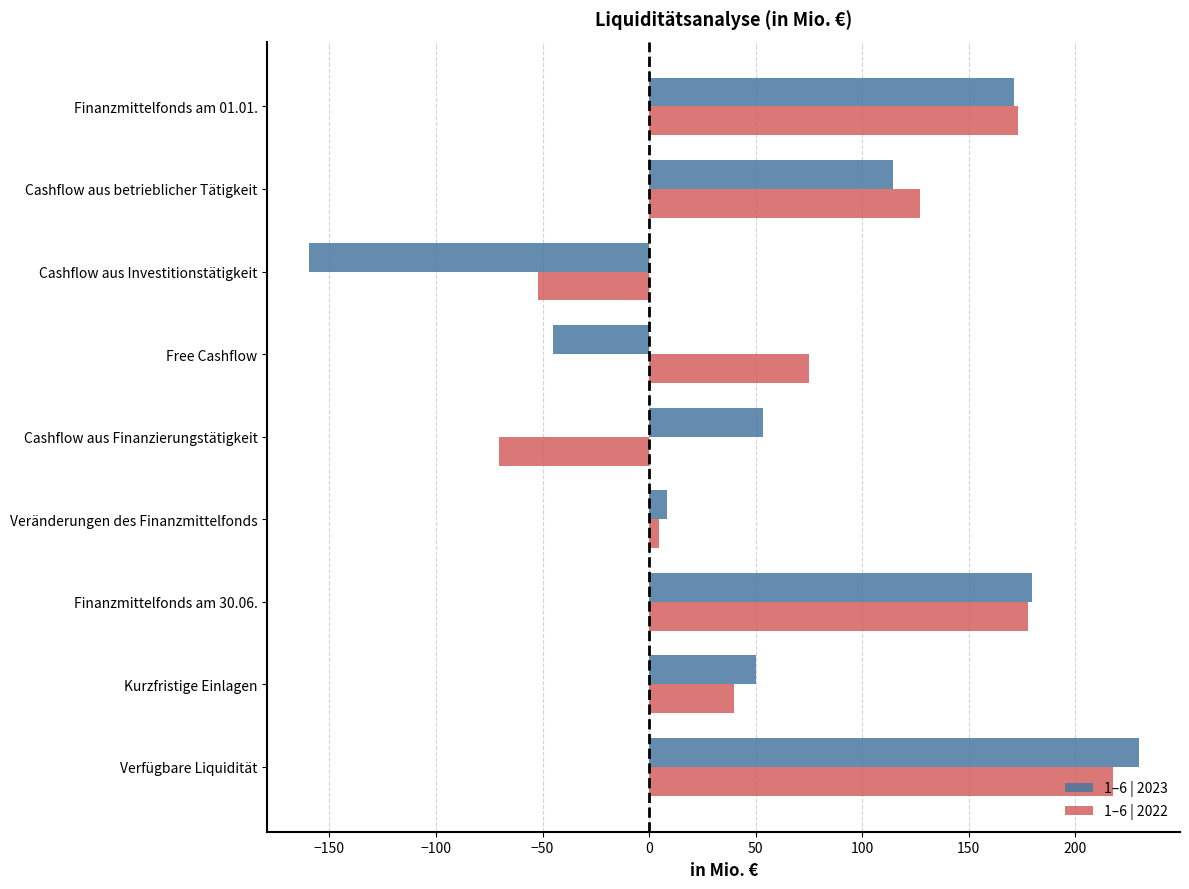

What is the total value across all series at Cashflow aus Finanzierungstätigkeit?

-17.1